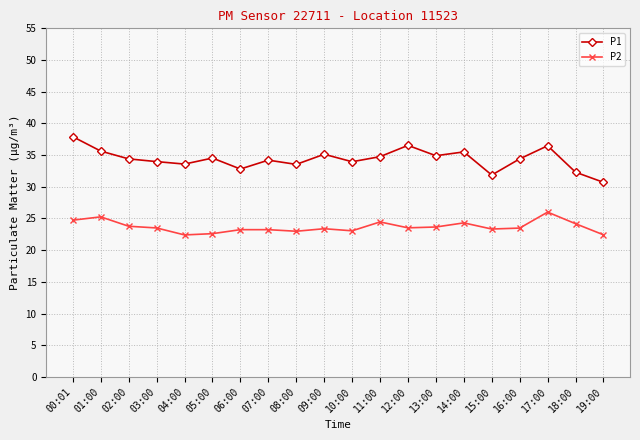

Is it true that P2 equals 31.5 at 02:00?

False